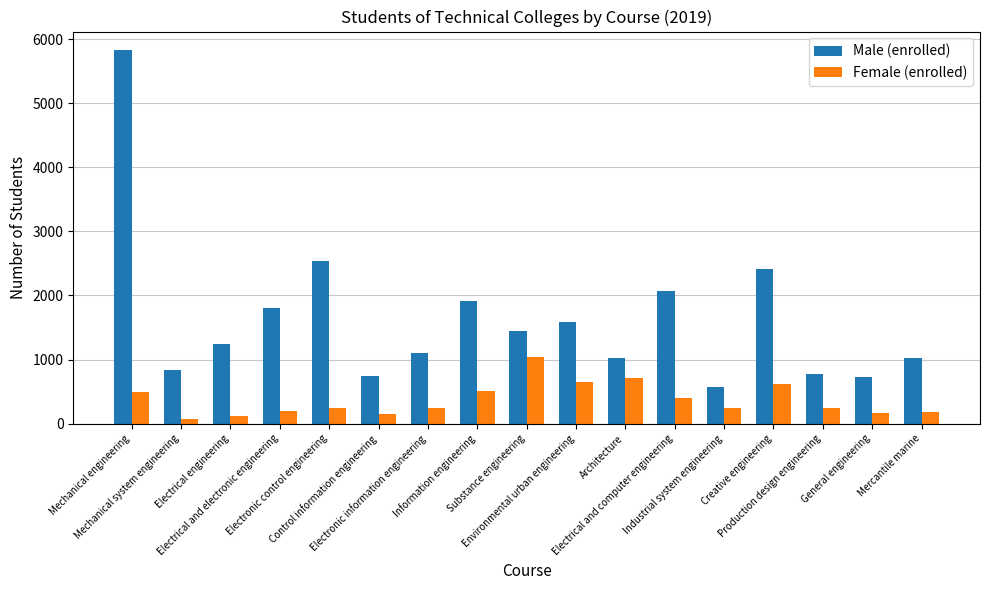

What is the approximate value of Male (enrolled) at Electrical and computer engineering?

2064